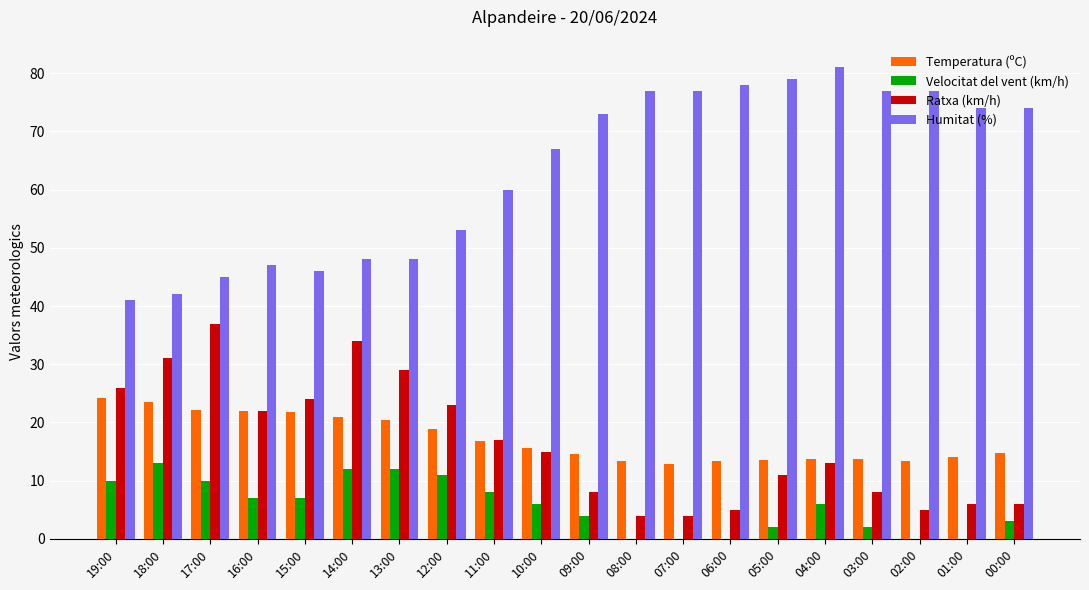

What is the sum of the Velocitat del vent (km/h) values at 10:00 and 15:00?

13.0